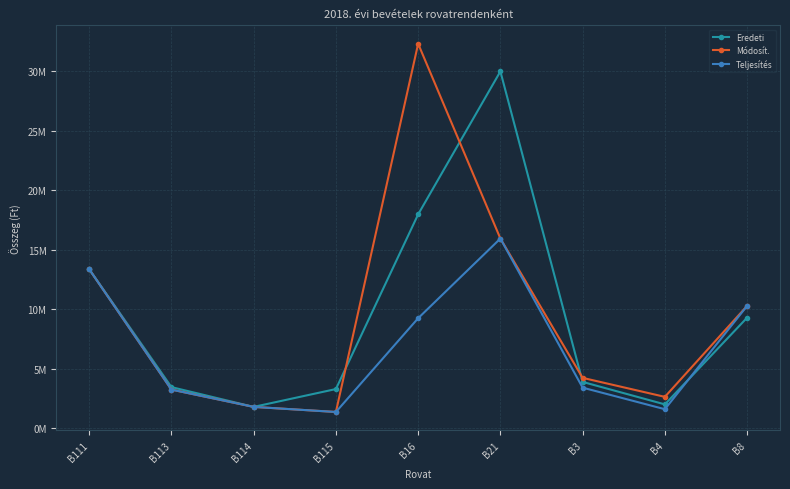

What is the sum of the Teljesítés values at B16 and B3?

12671077